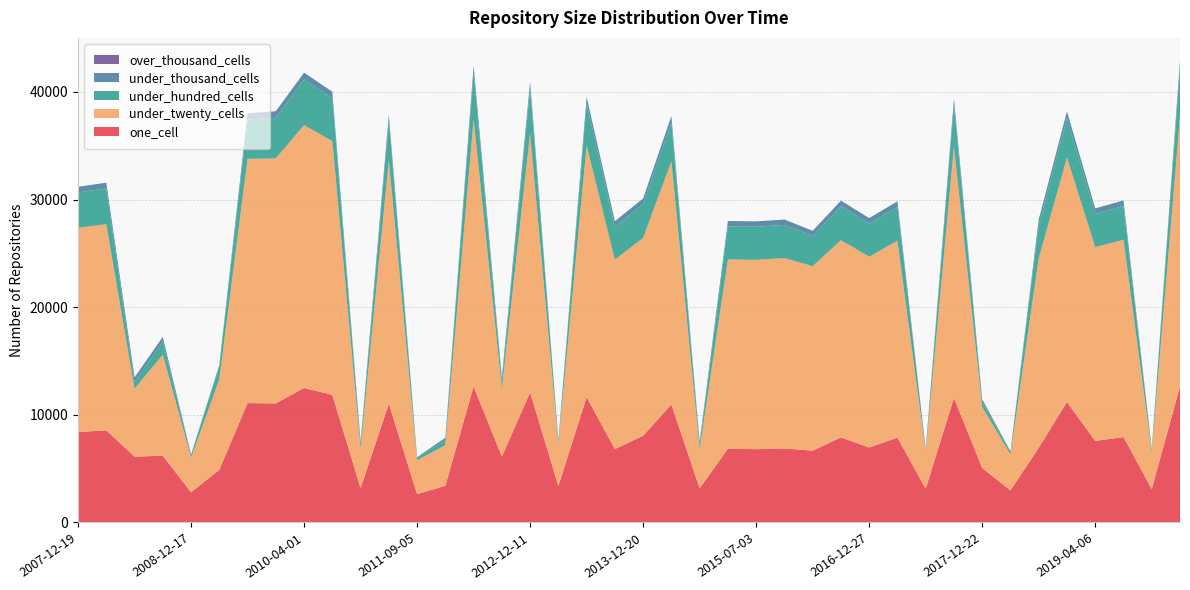

Reading right to left, transcribe all the data shown in this chart.

one_cell: 12629	3111	7939	7573	11191	6934	2975	5064	11571	3131	7882	6967	7907	6673	6877	6811	6846	3169	10961	8057	6819	11649	3384	12078	6119	12636	3407	2635	11031	3194	11849	12497	11064	11092	4893	2805	6196	6122	8560	8402
under_twenty_cells: 25072	3471	18324	18002	22714	17610	3352	5666	23331	3429	18296	17723	18317	17140	17682	17591	17588	3644	22578	18380	17593	23363	3954	24070	6299	24823	3767	3147	22634	3646	23581	24417	22759	22688	8396	3222	9401	6296	19152	18974
under_hundred_cells: 4517	257	3144	3096	3669	3093	257	498	3862	242	3144	3088	3162	2796	3086	3072	3074	453	3621	3149	3074	3914	320	4179	628	4342	459	257	3627	457	3978	4242	3769	3642	1168	257	1206	628	3322	3288
under_thousand_cells: 655	33	511	504	615	504	33	229	599	33	511	500	511	486	500	500	500	240	599	512	500	600	33	625	434	642	240	33	603	240	607	632	611	605	178	33	436	434	531	520
over_thousand_cells: 0	0	0	0	0	0	0	0	0	0	0	0	0	0	0	0	0	0	0	0	0	0	0	0	0	0	0	0	0	0	0	0	0	0	0	0	0	0	0	0